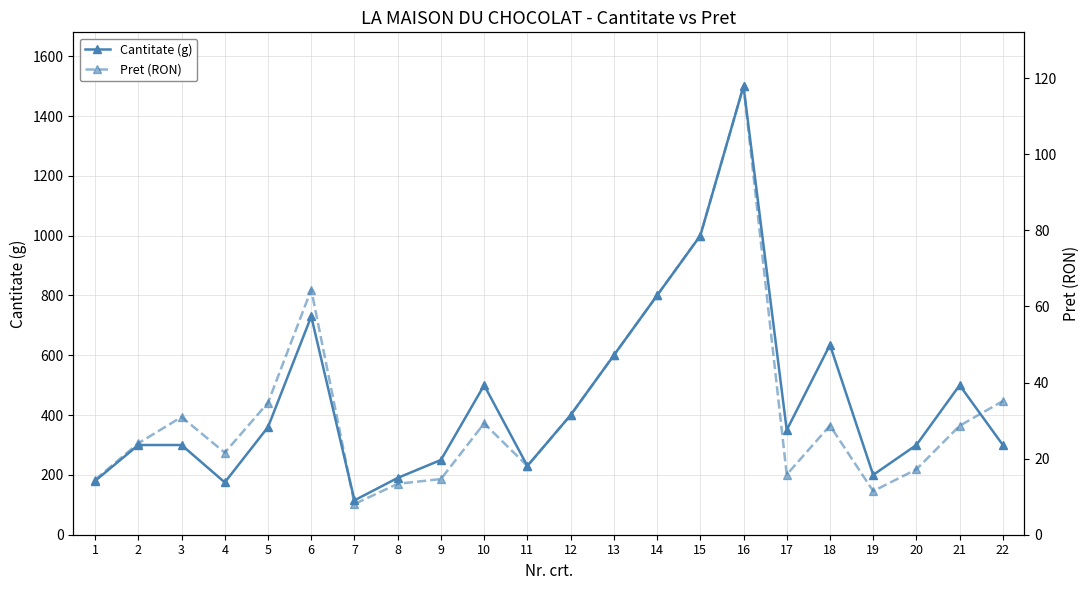

List the series in order of their overall mean, highest first.

Cantitate (g), Pret (RON)